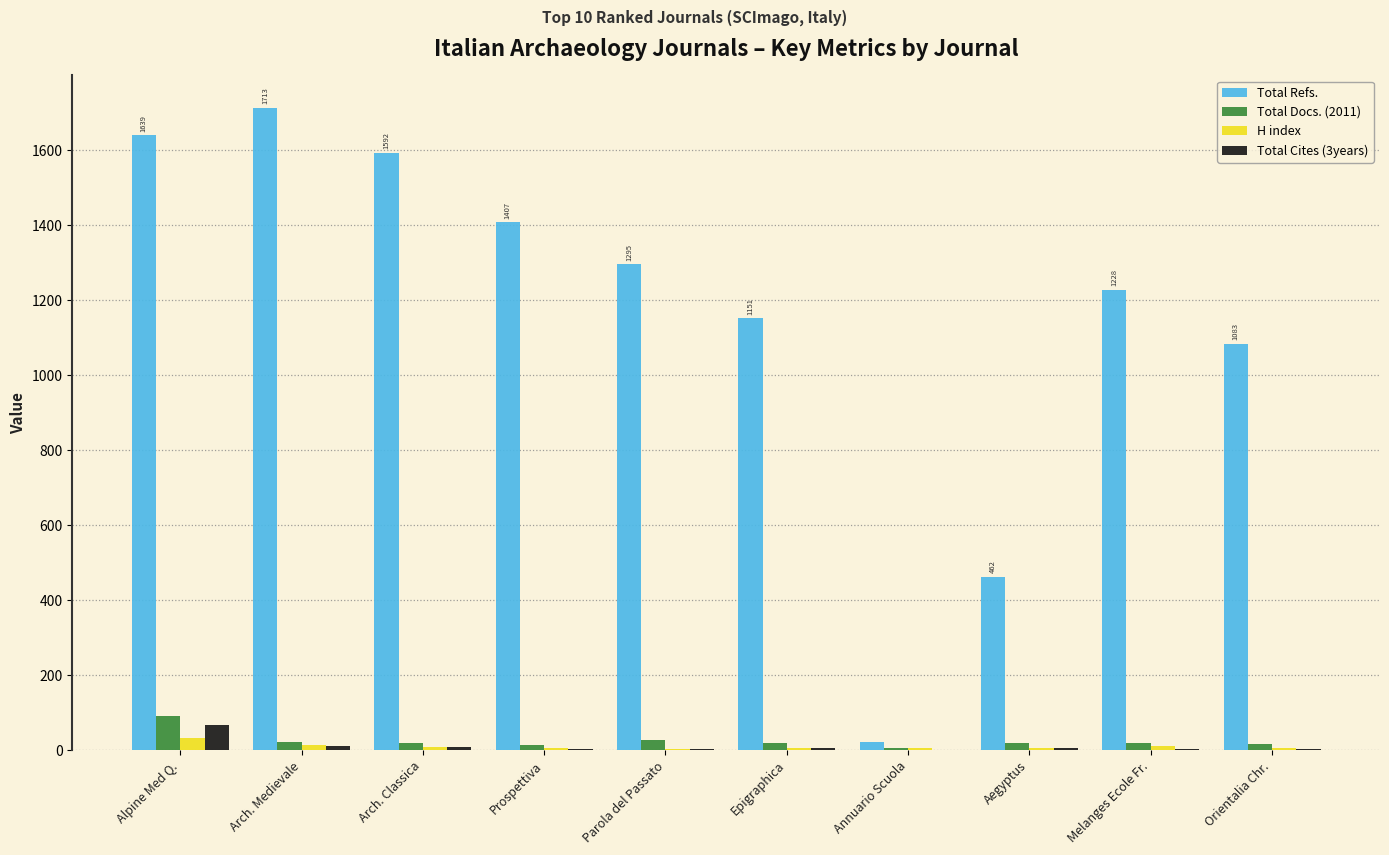

The value of Total Refs. at Orientalia Chr. is 1083. True or false?

True